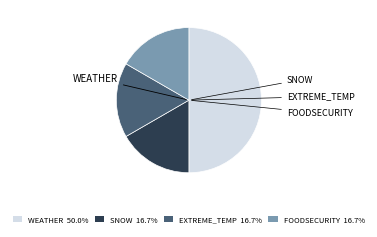

Does EXTREME_TEMP account for over 50% of the chart?

No